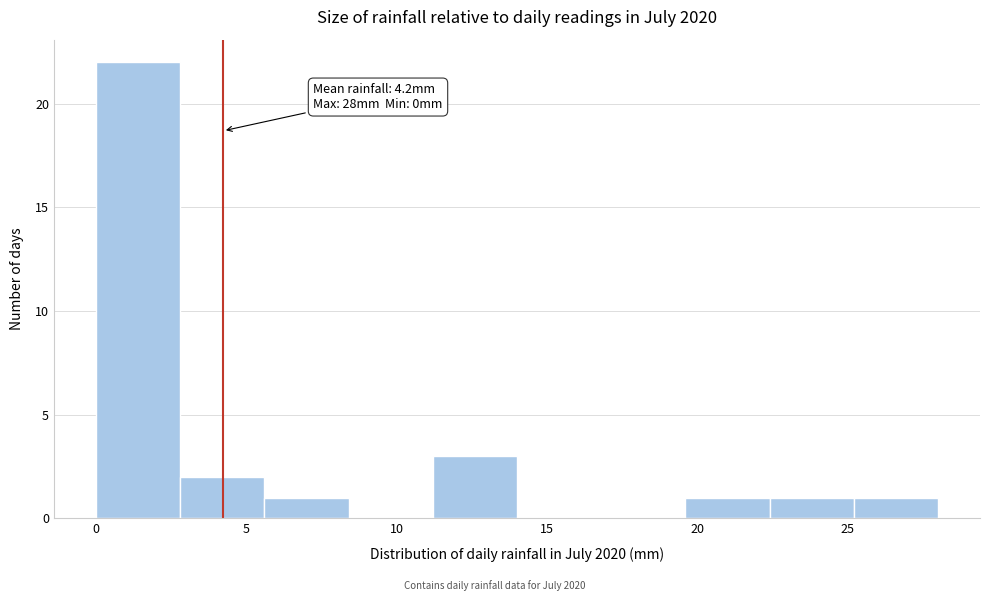

Over which range of the x-axis is the bar tallest?

0.0 to 2.8